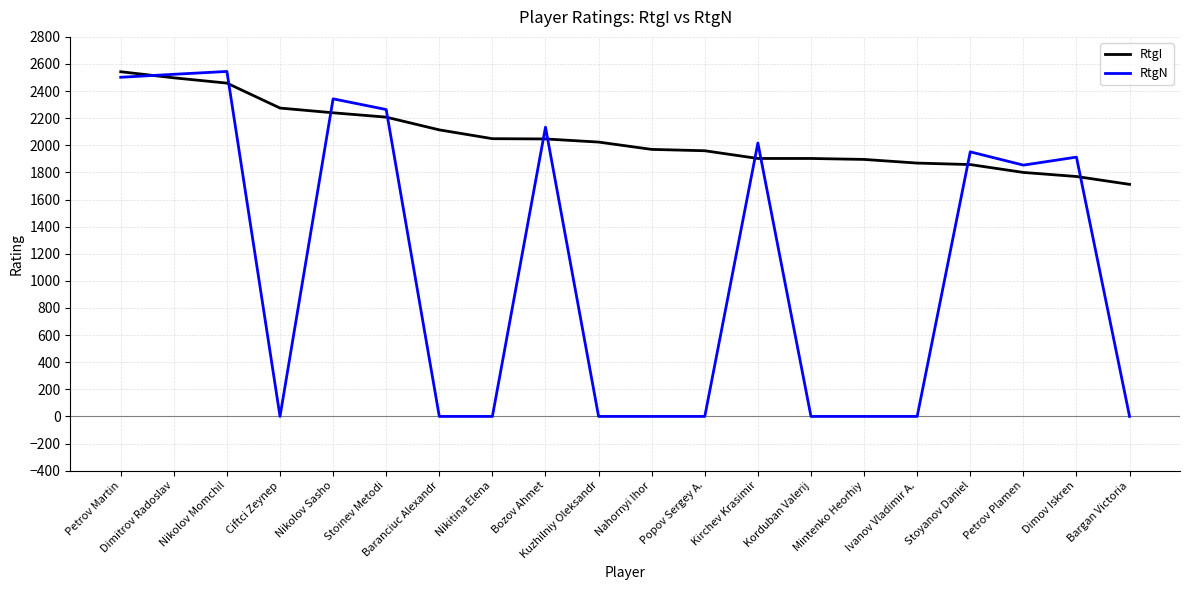

How many lines are shown in the chart?

2